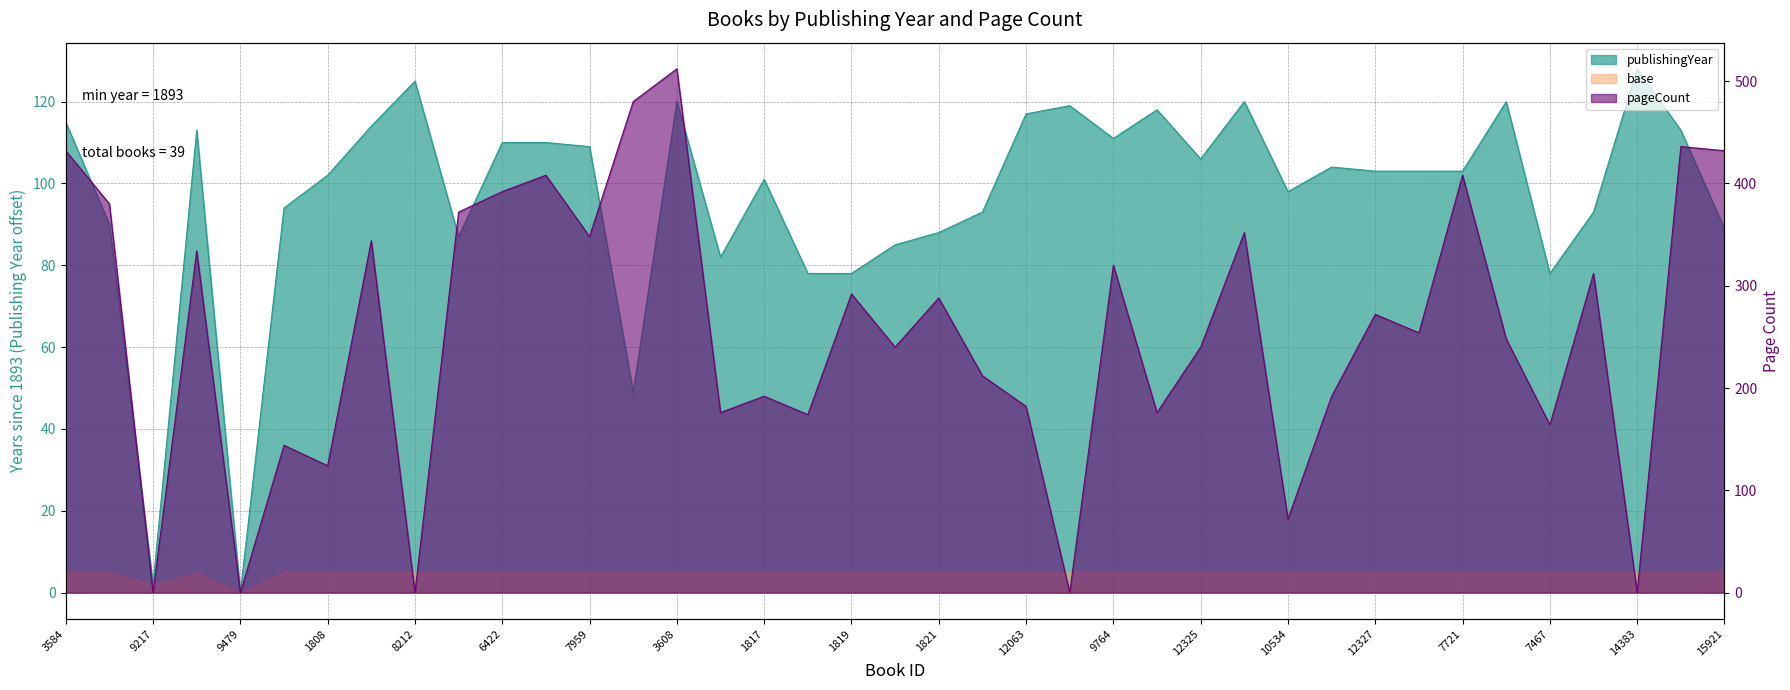

The value of publishingYear at 2323 is 26. True or false?

False